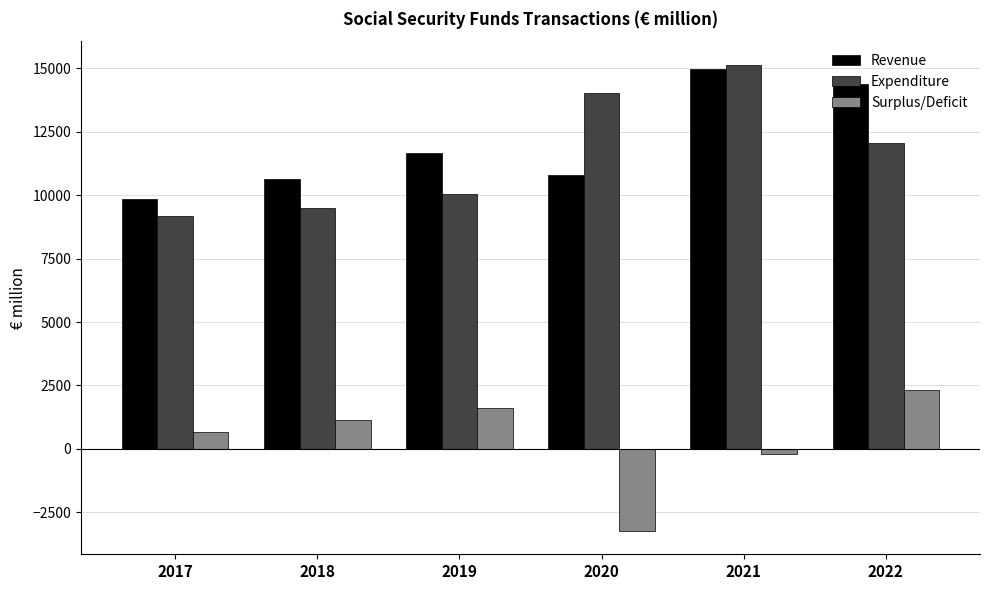

Which series has the largest total across all categories?

Revenue